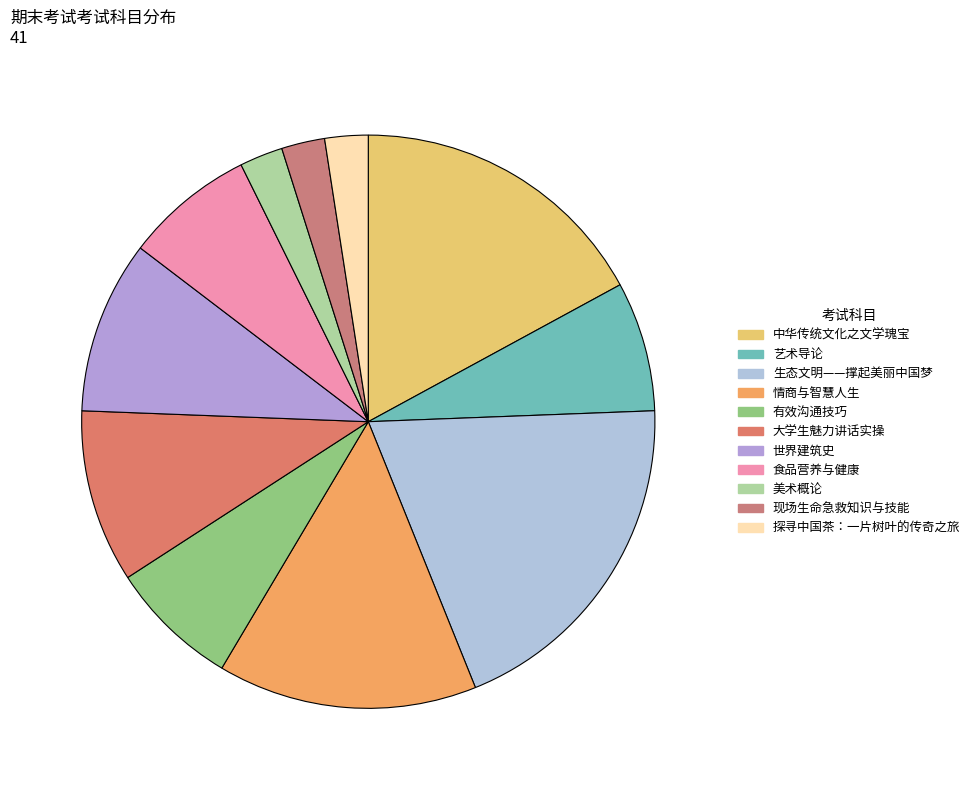

Which has a higher value, 探寻中国茶：一片树叶的传奇之旅 or 大学生魅力讲话实操?

大学生魅力讲话实操